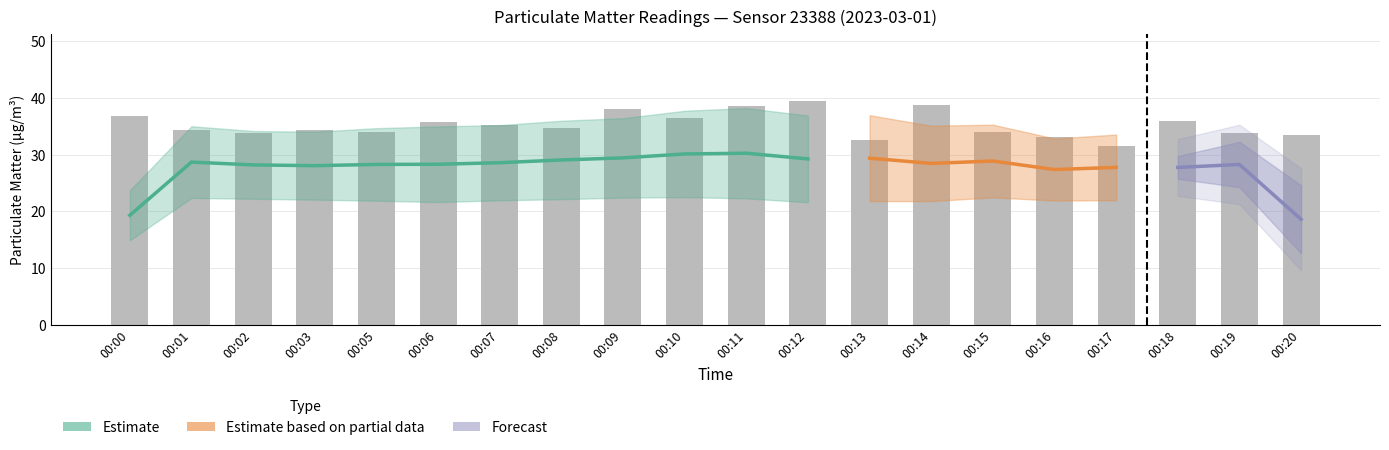

Rank the categories by value from lowest to highest.

00:17, 00:13, 00:16, 00:20, 00:19, 00:02, 00:15, 00:05, 00:03, 00:01, 00:08, 00:07, 00:06, 00:18, 00:10, 00:00, 00:09, 00:11, 00:14, 00:12